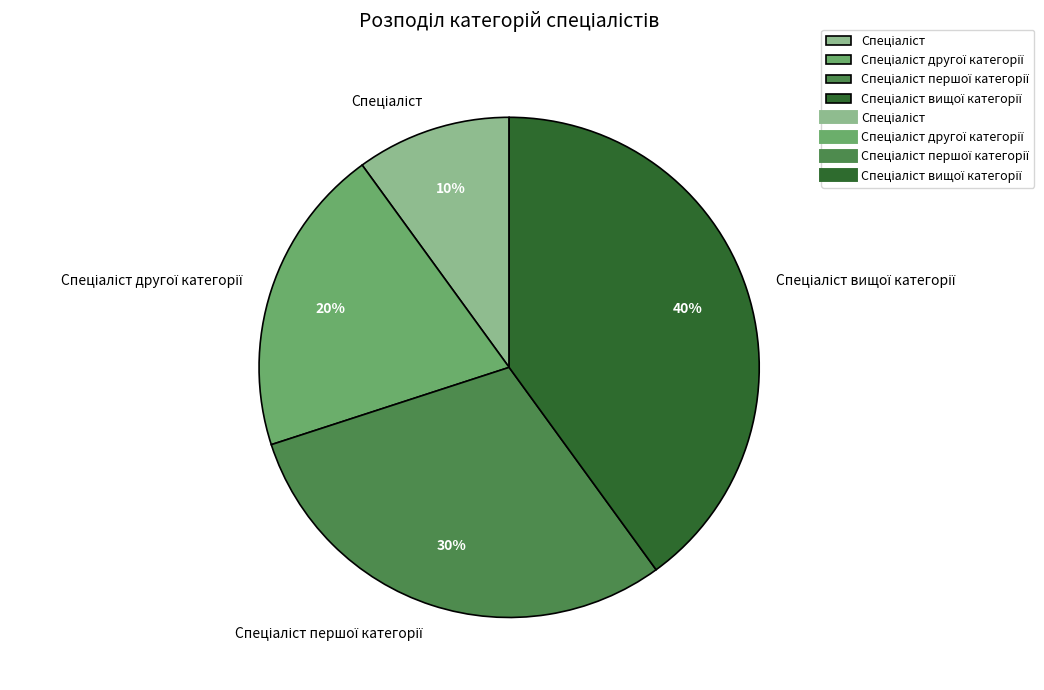

To the nearest percent, what is the average slice percentage?

25%